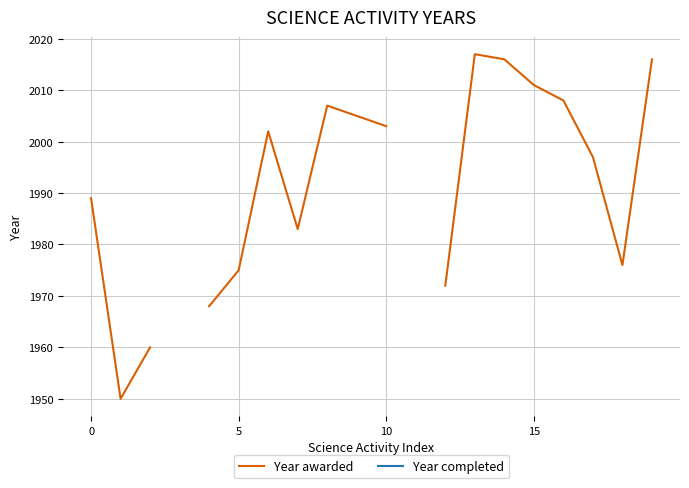

How many series are shown in this chart?

2